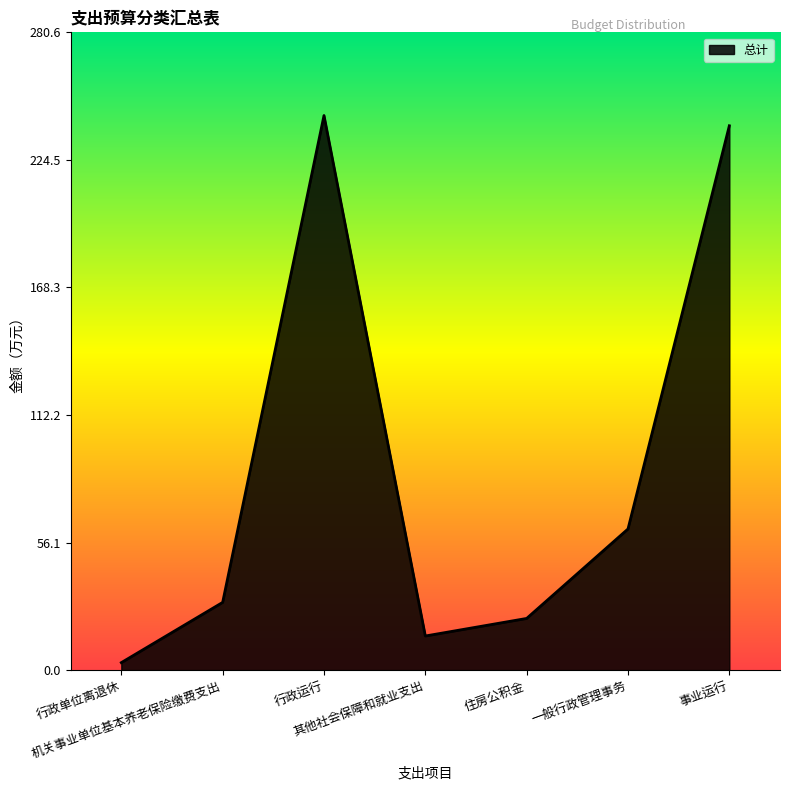

True or false: the data shows 3.9 at 其他社会保障和就业支出.

False